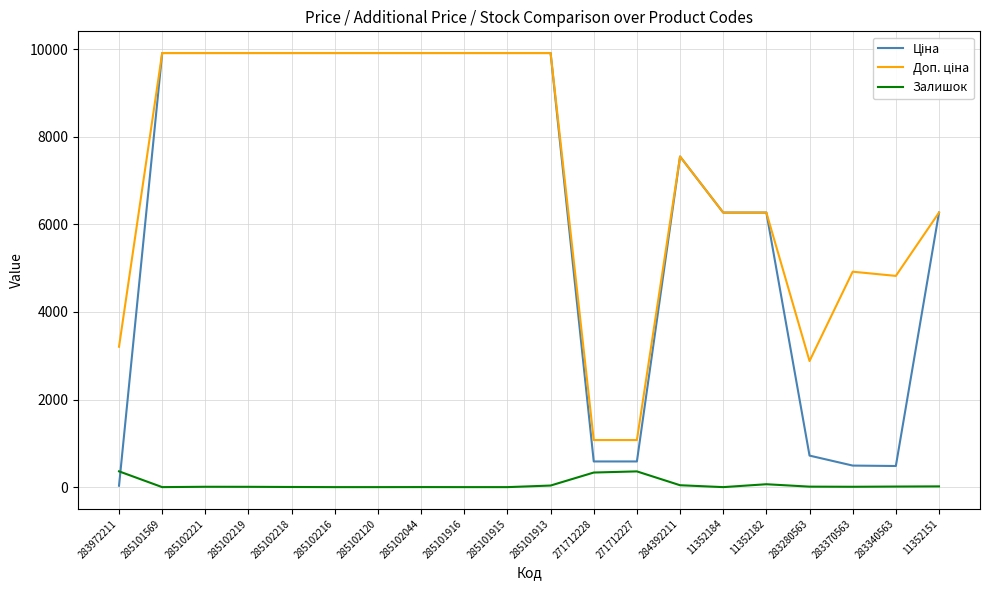

What is the total value across all series at 285102216?

19817.0